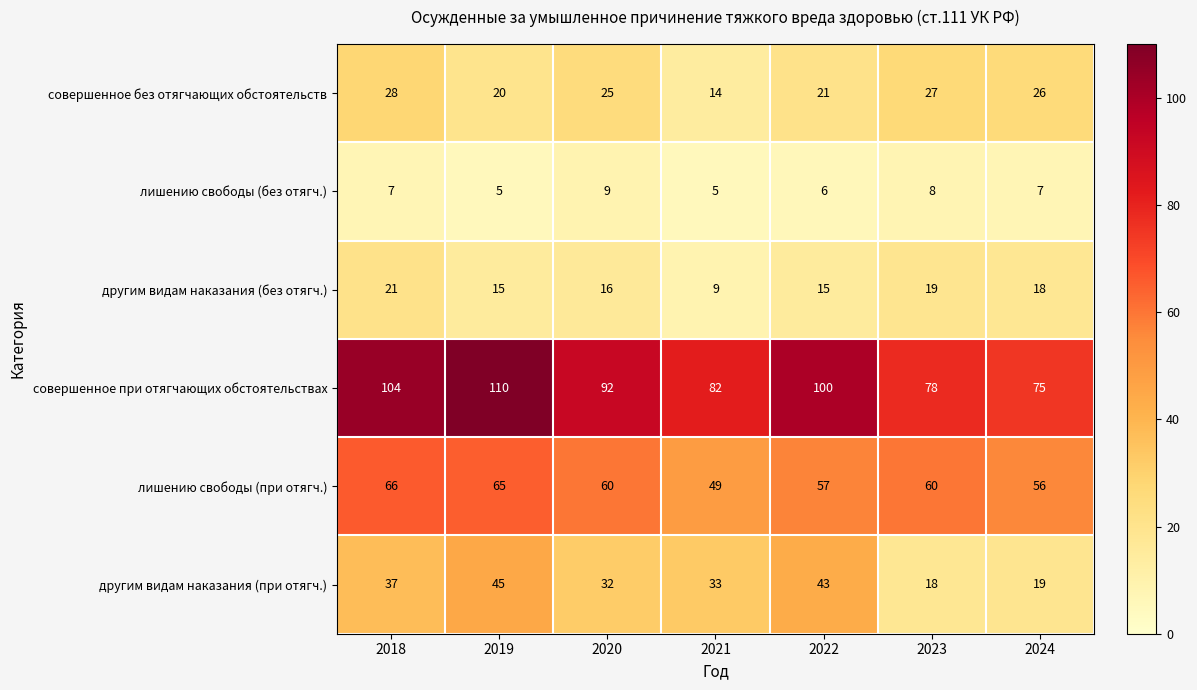

What is the difference between the highest and lowest values at 2019?

105